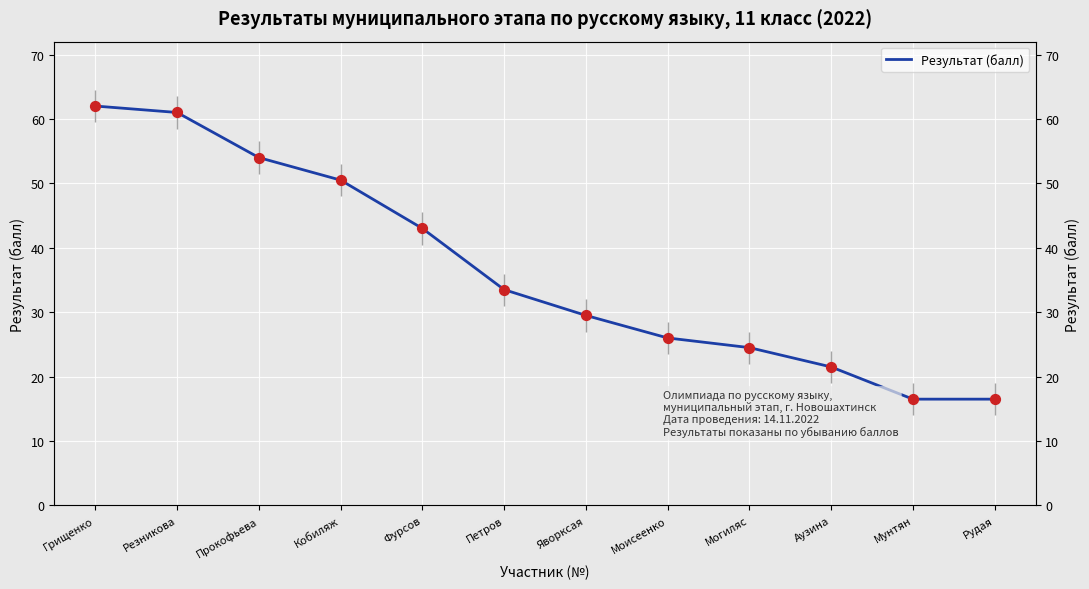

Approximately how many times larger is the value at Рудая compared to Резникова?

0.3